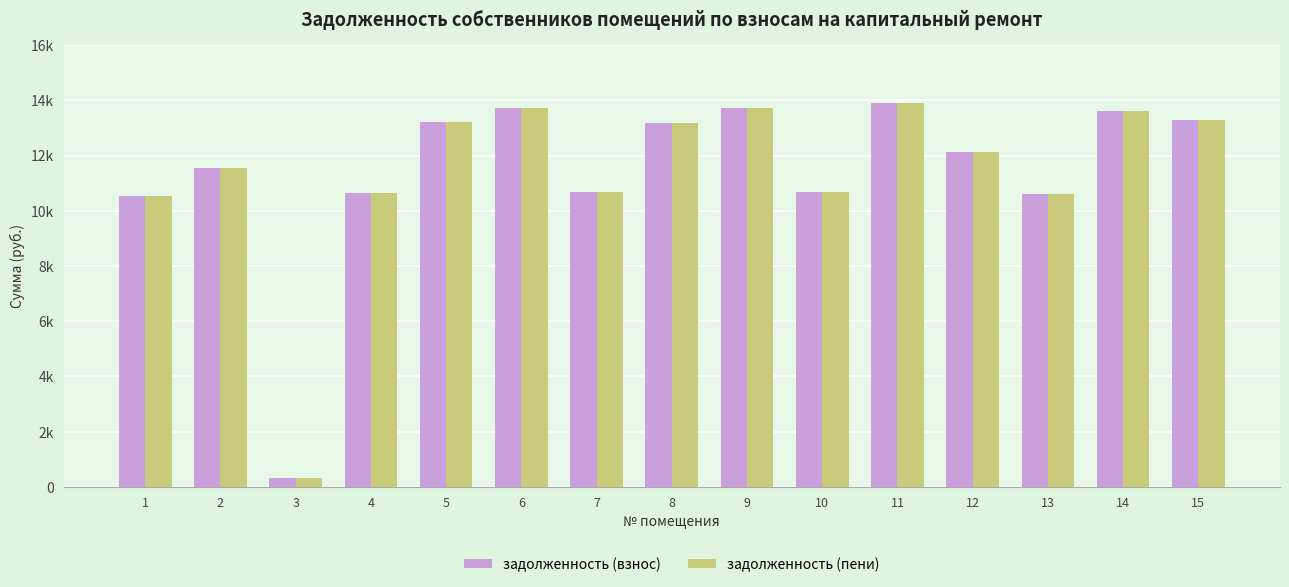

Does the chart contain stacked bars?

No